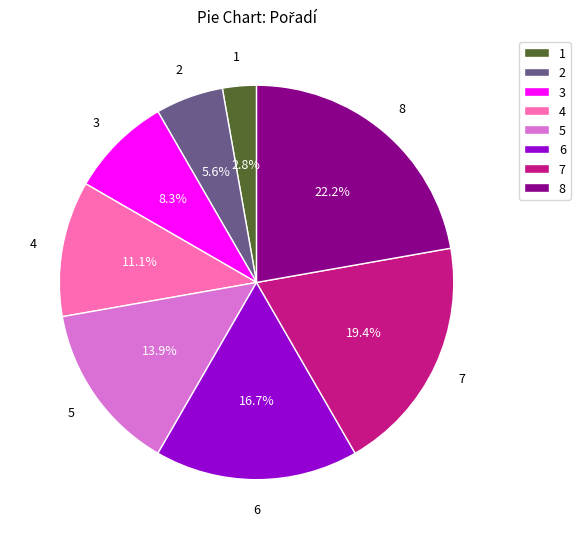

Count the number of slices in the pie.

8